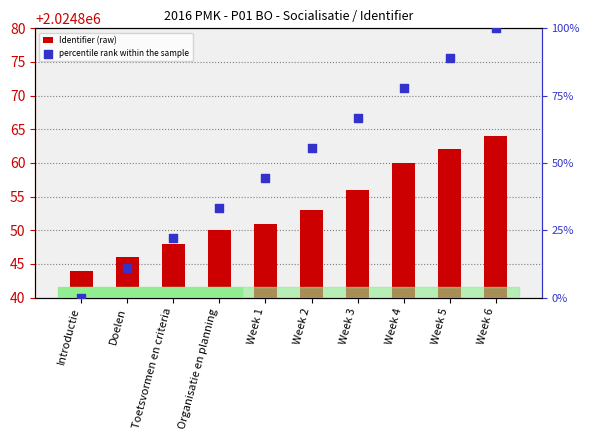

What is the total value across all series at Doelen?

2024857.1